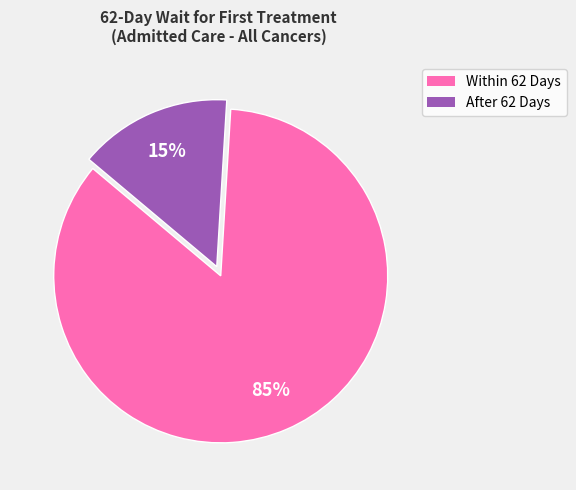

To the nearest percent, what percentage of the pie is After 62 Days?

15%